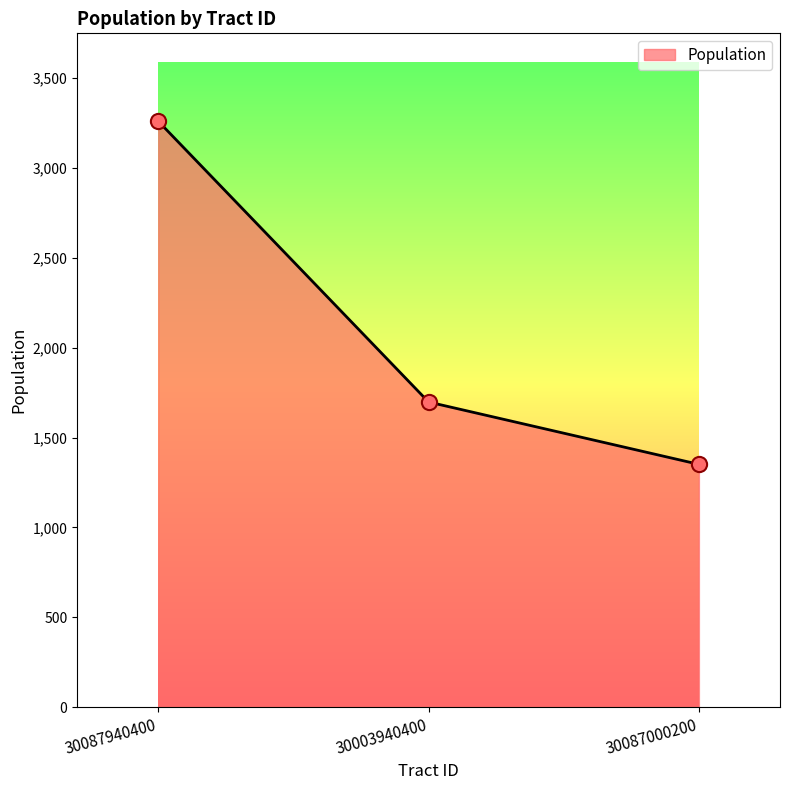

What is the change in value from 30087940400 to 30003940400?

-1563